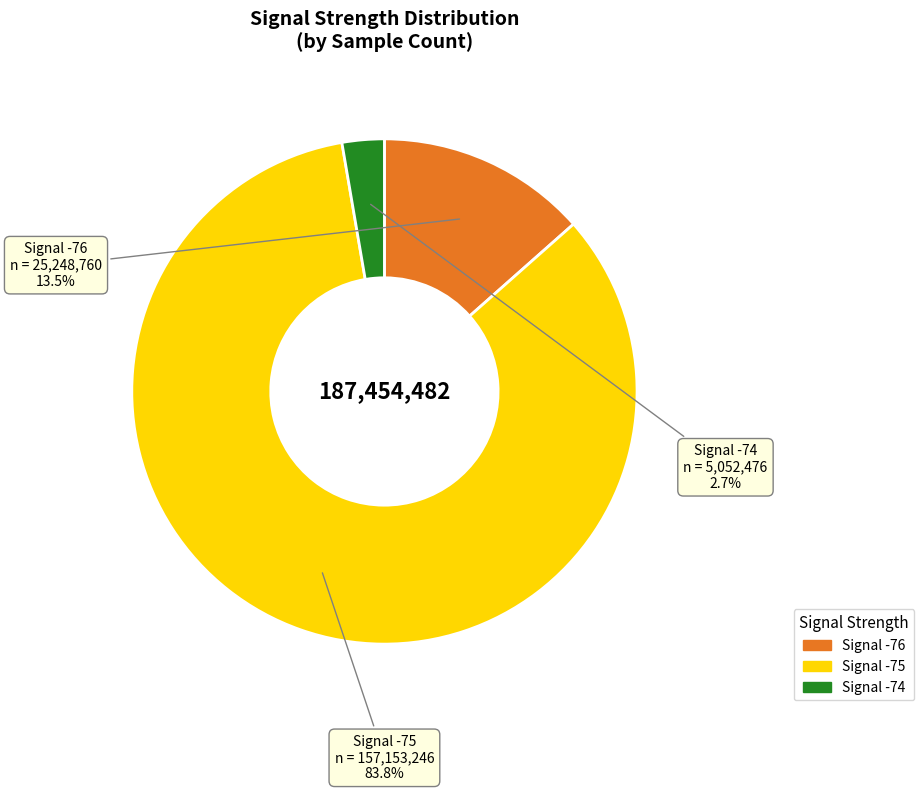

Is there any slice that represents more than half of the pie?

Yes